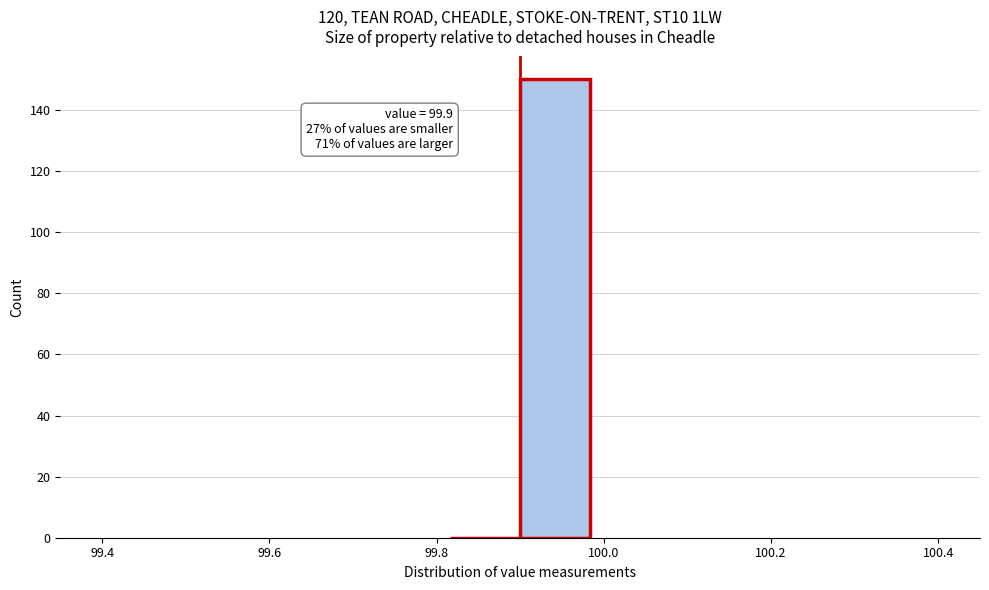

Which range on the x-axis has the tallest bar?

99.90 to 99.98